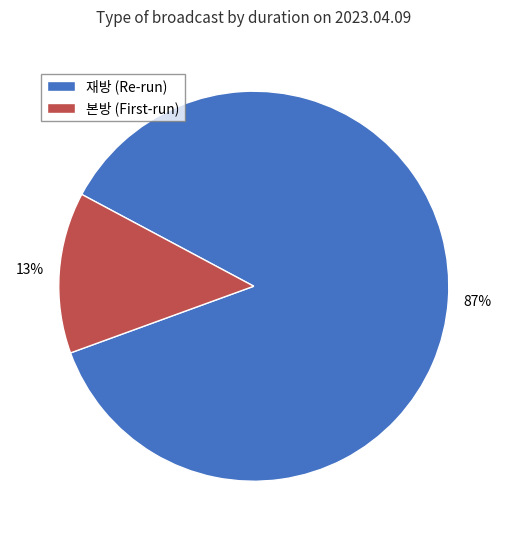

To the nearest percent, what percentage of the pie is 재방 (Re-run)?

87%